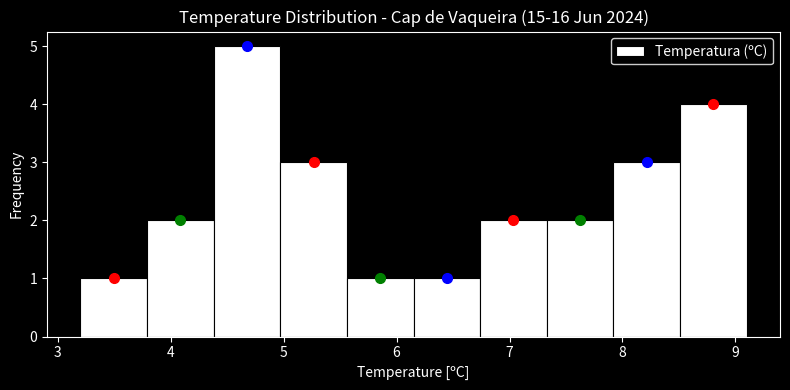

Reading left to right, transcribe this chart: for each bar, give the range it covers on the x-axis and its height. Neither the bar edges nor the heights are printed on the chart, so give them approximately, as read against the axes.

3.20 to 3.79: 1
3.79 to 4.38: 2
4.38 to 4.97: 5
4.97 to 5.56: 3
5.56 to 6.15: 1
6.15 to 6.74: 1
6.74 to 7.33: 2
7.33 to 7.92: 2
7.92 to 8.51: 3
8.51 to 9.10: 4